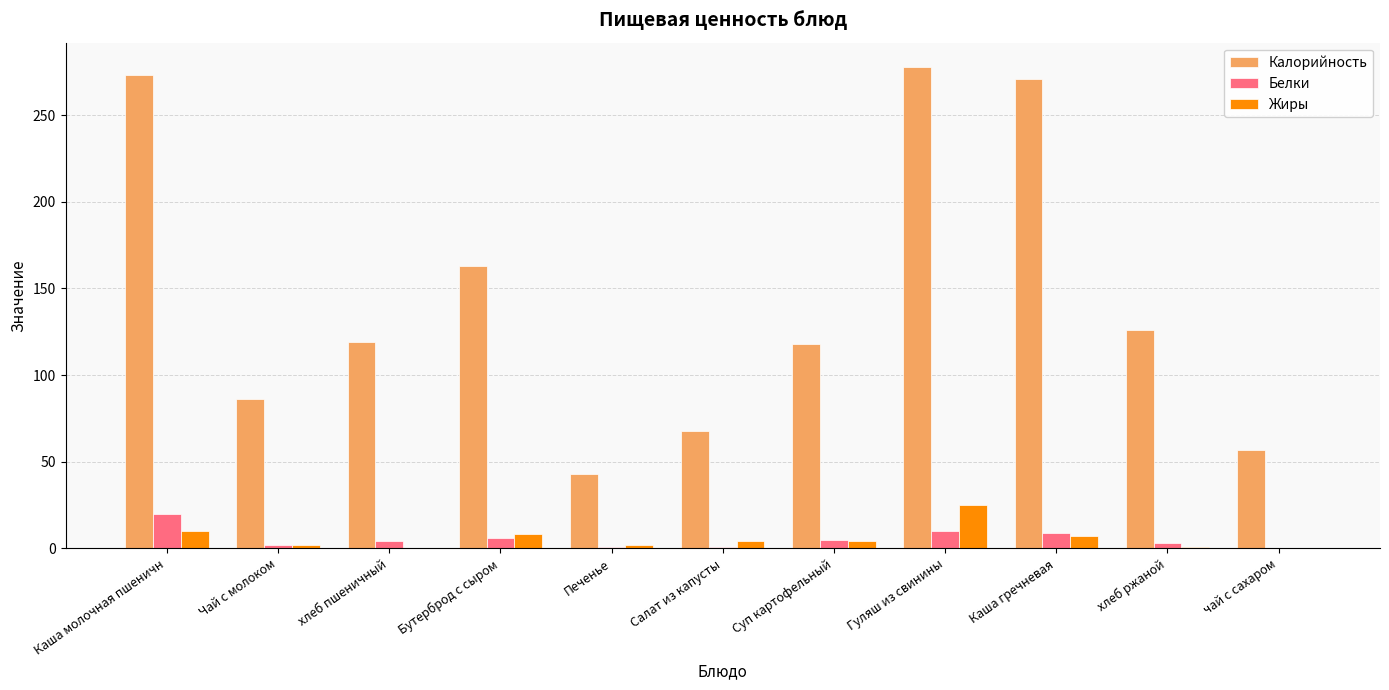

What is the maximum value for Жиры?

25.0